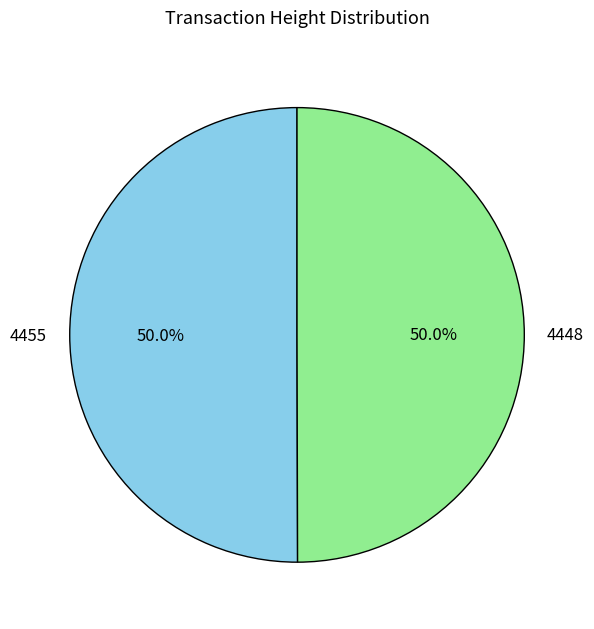

Is it true that 4455 is 50% of the pie?

True